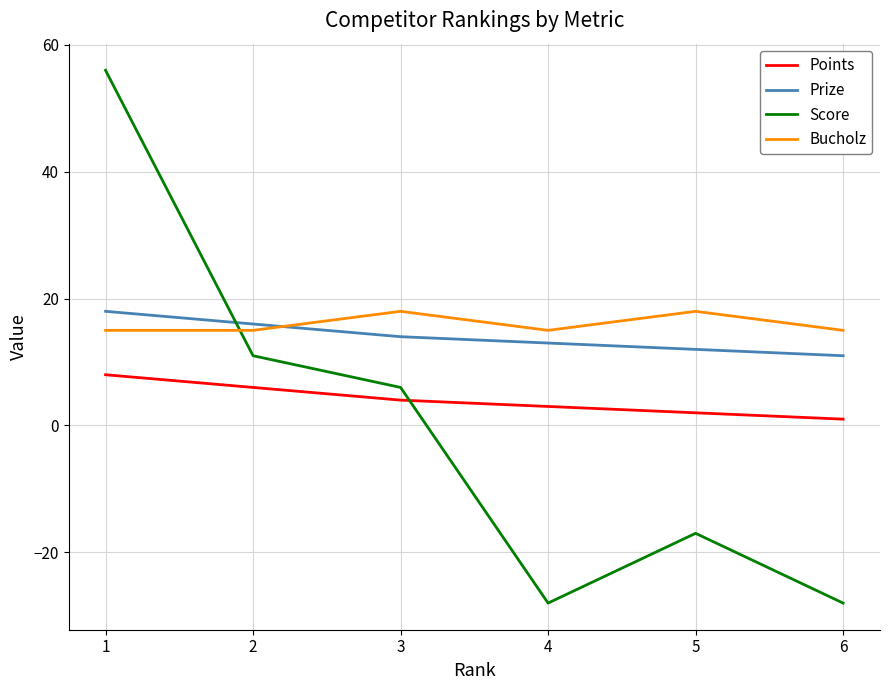

Reading left to right, list all the values displayed in this chart.

Points: 8	6	4	3	2	1
Prize: 18	16	14	13	12	11
Score: 56	11	6	-28	-17	-28
Bucholz: 15	15	18	15	18	15